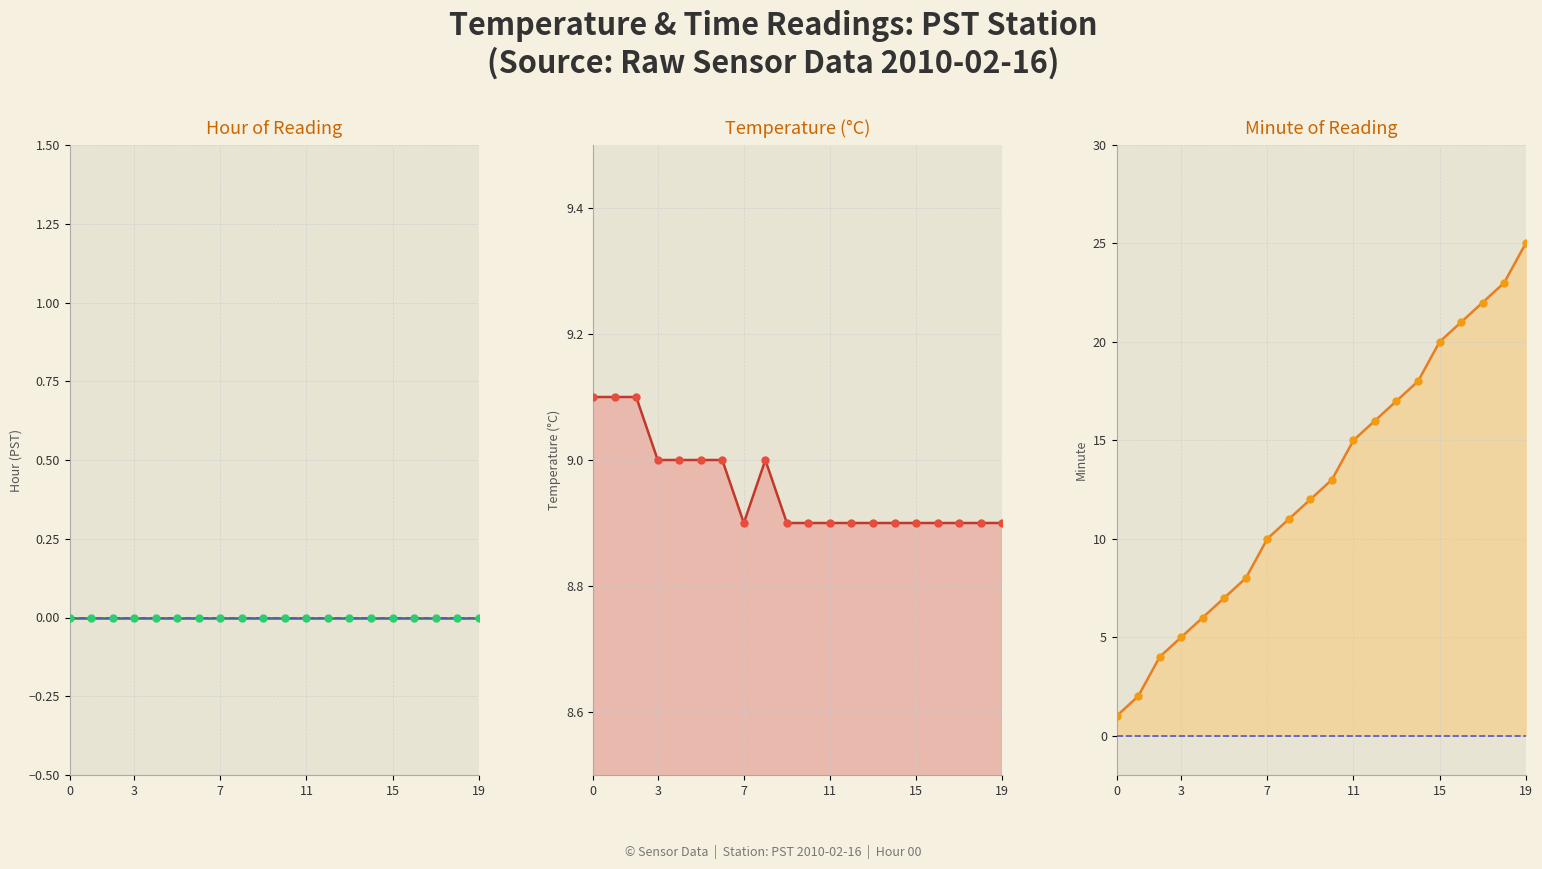

How many interior local valleys does the Value (PST temperature in C) series have?

1